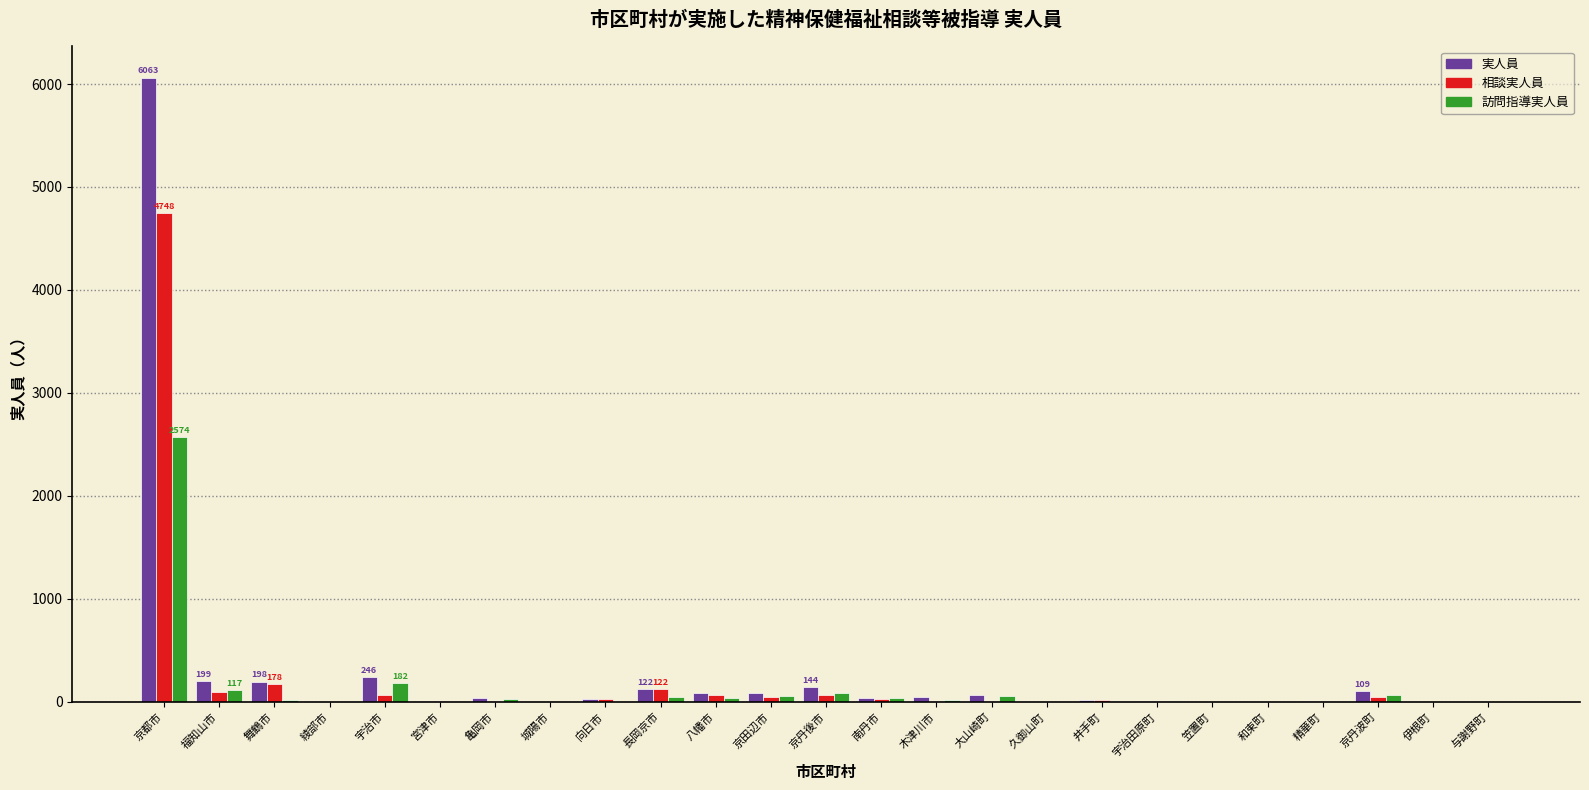

At which category is the sum across all series the highest?

京都市